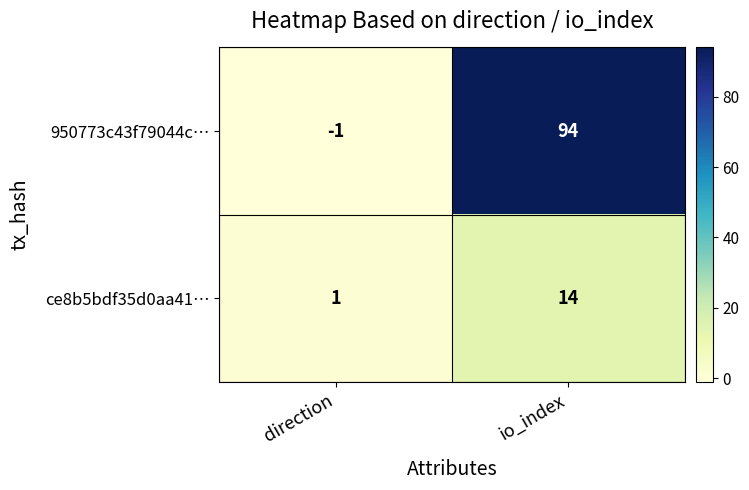

Which category has the lowest value across all series?

direction